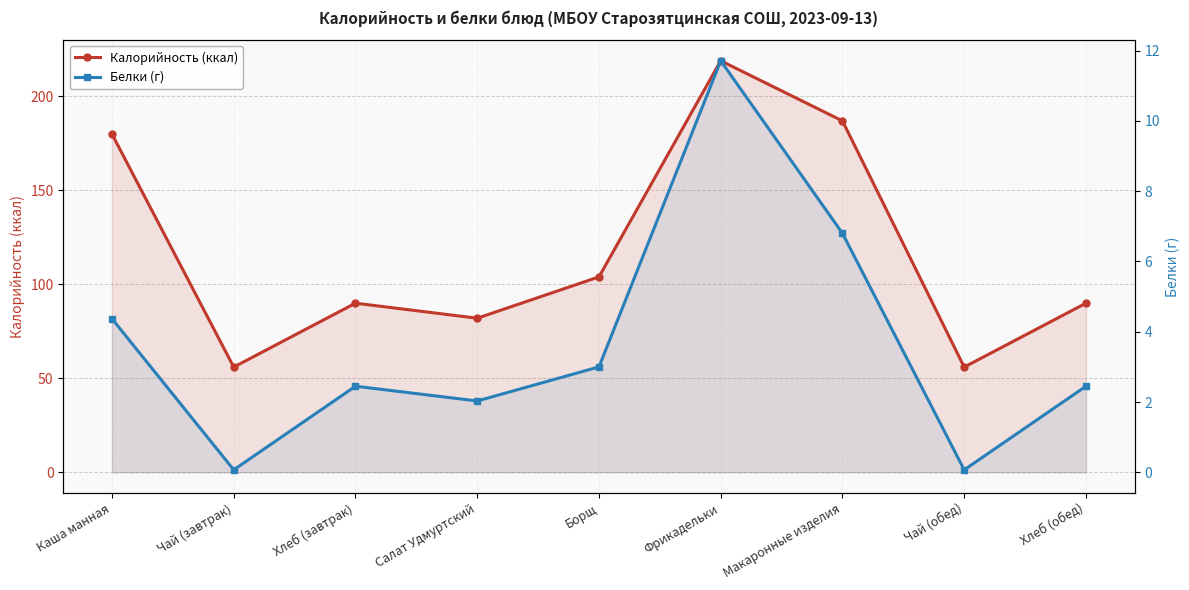

What is the spread (max minus min) of values at Хлеб (завтрак)?

87.5